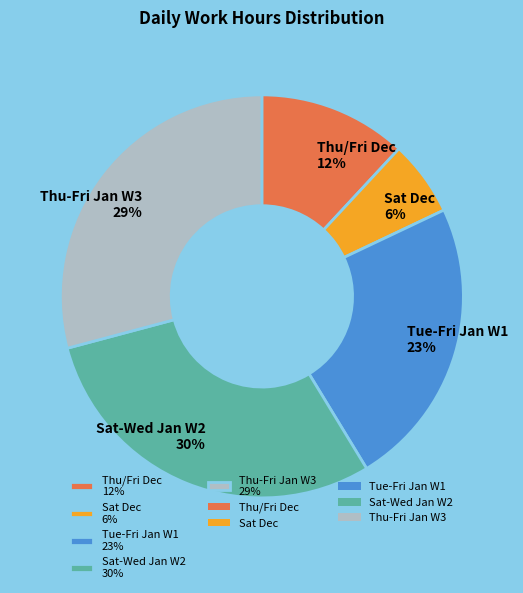

What percentage is the Thu-Fri Jan W3 29% slice, to the nearest percent?

29%